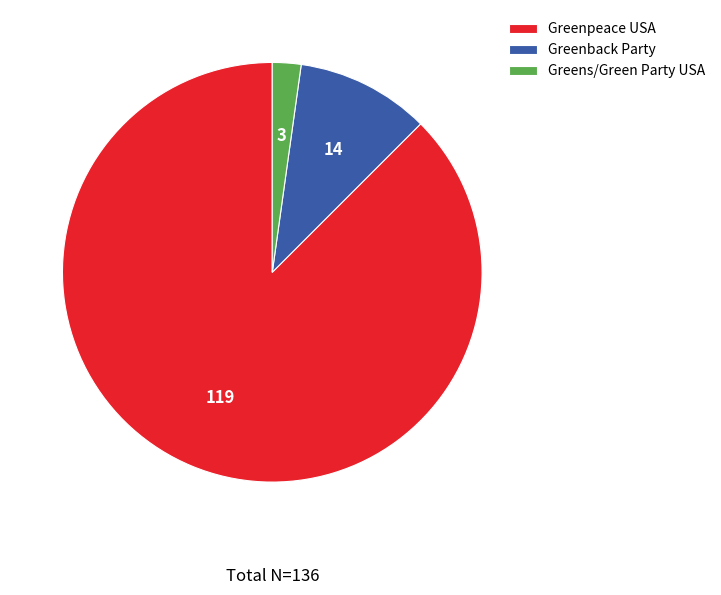

Is Greenpeace USA the majority of the pie?

Yes